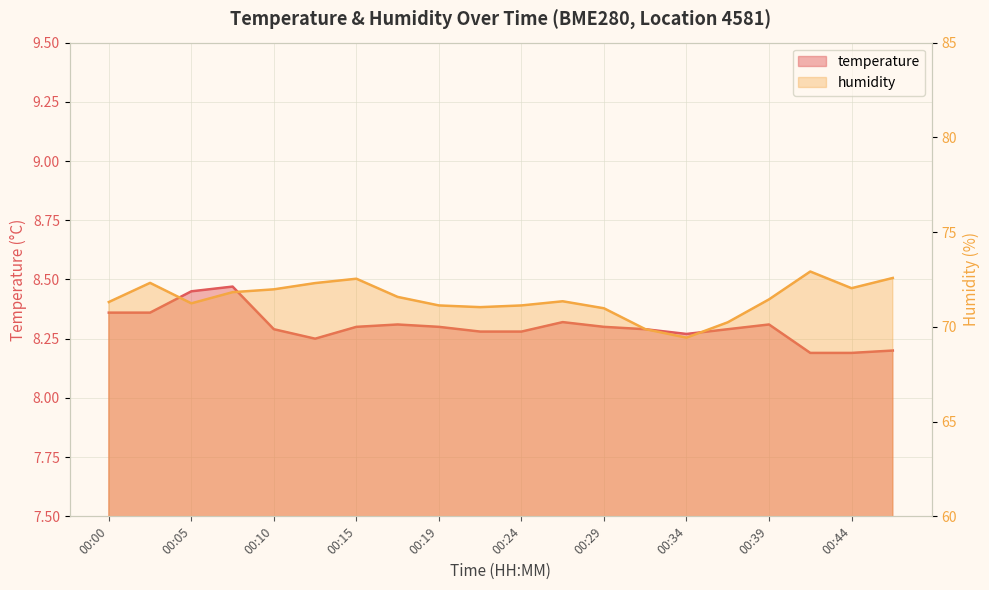

At 00:32, list the series in order from largest to smallest.

humidity, temperature